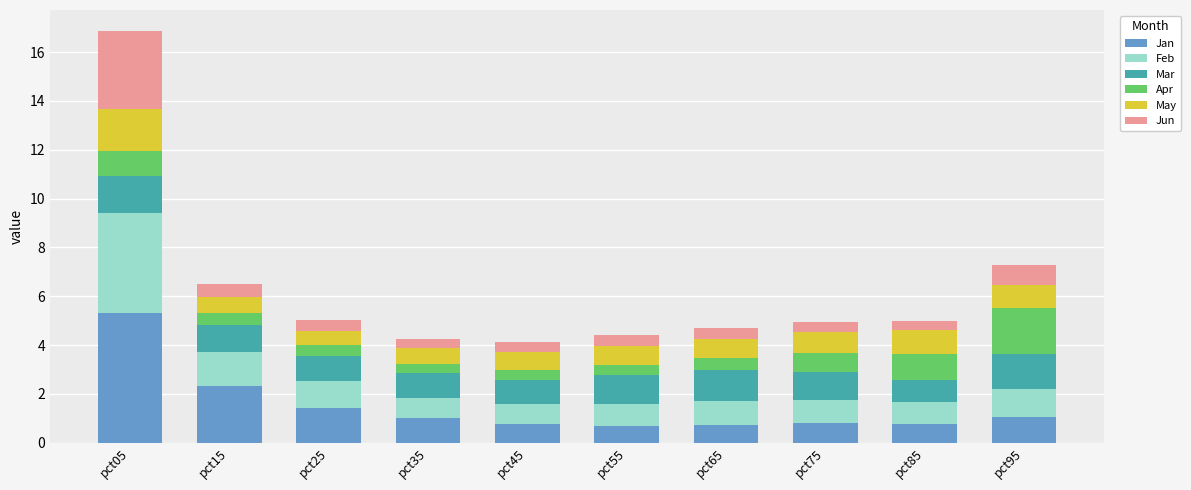

Read the Jan value at pct15.

2.3